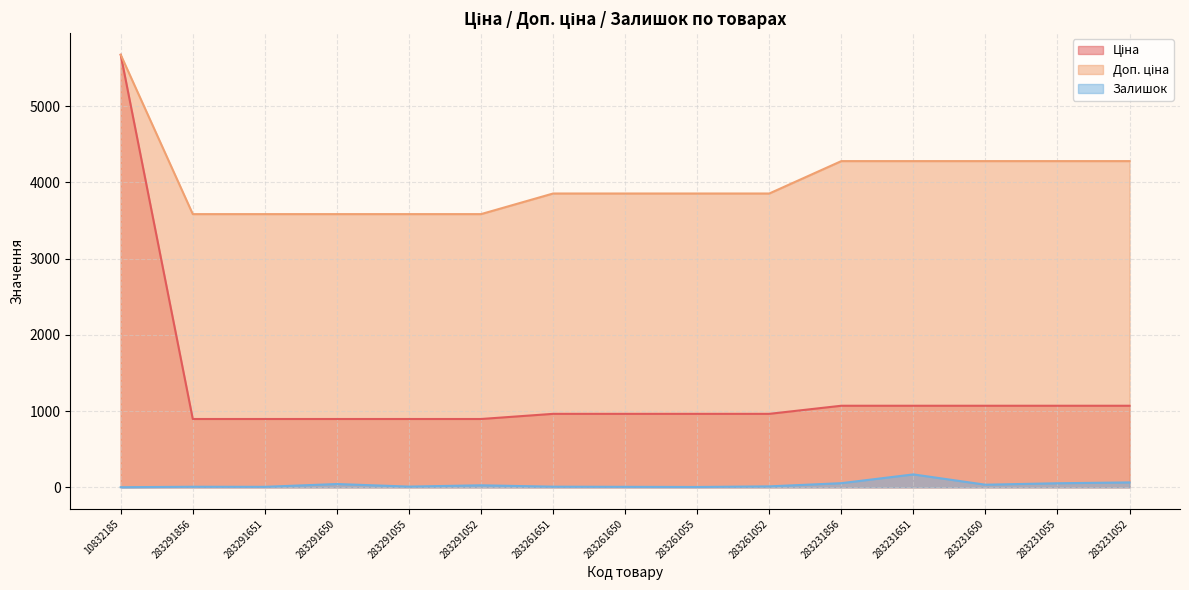

True or false: Доп. ціна has more than 0 interior local peaks.

False